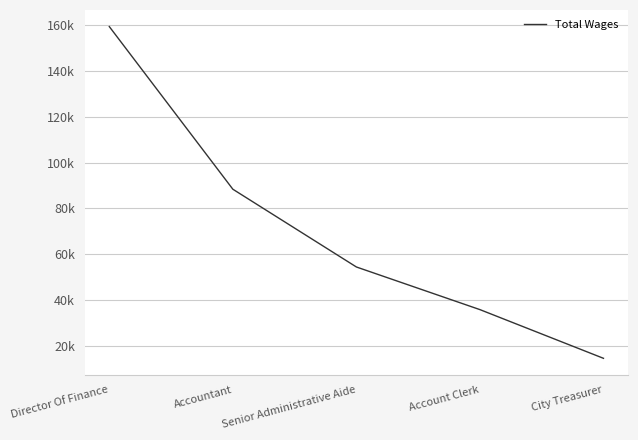

What is the change in value from Director Of Finance to Accountant?

-71122